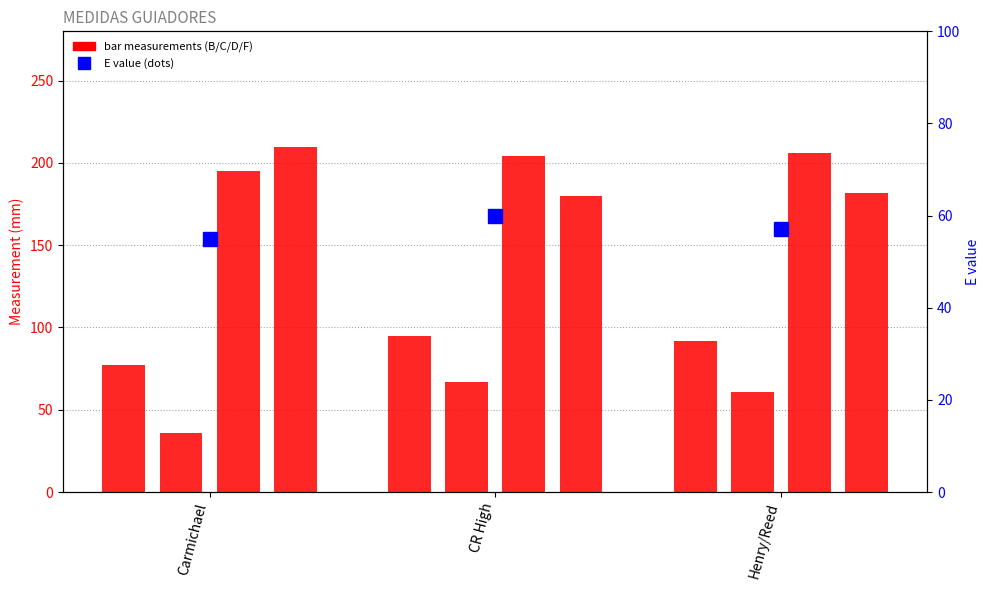

What is the ratio of the value at Carmichael to the value at Henry/Reed?

0.8